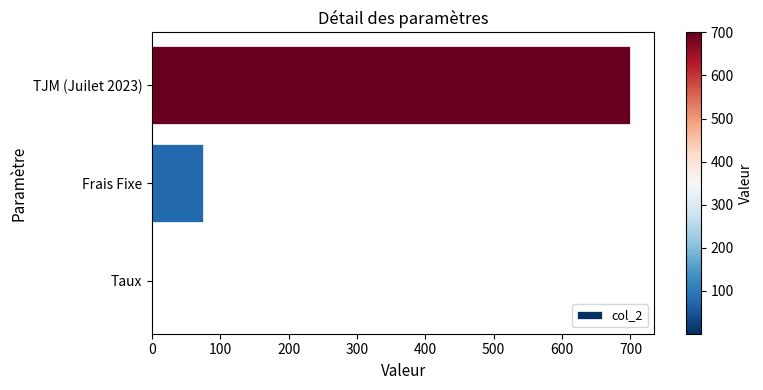

What is the sum of all values?

775.1